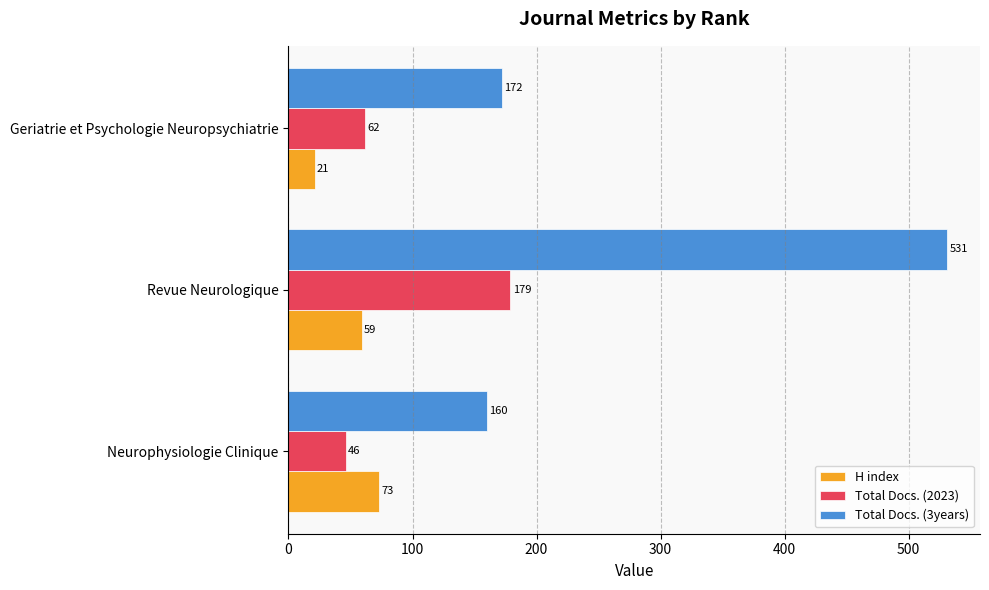

What are all the series names shown in the legend?

H index, Total Docs. (2023), Total Docs. (3years)